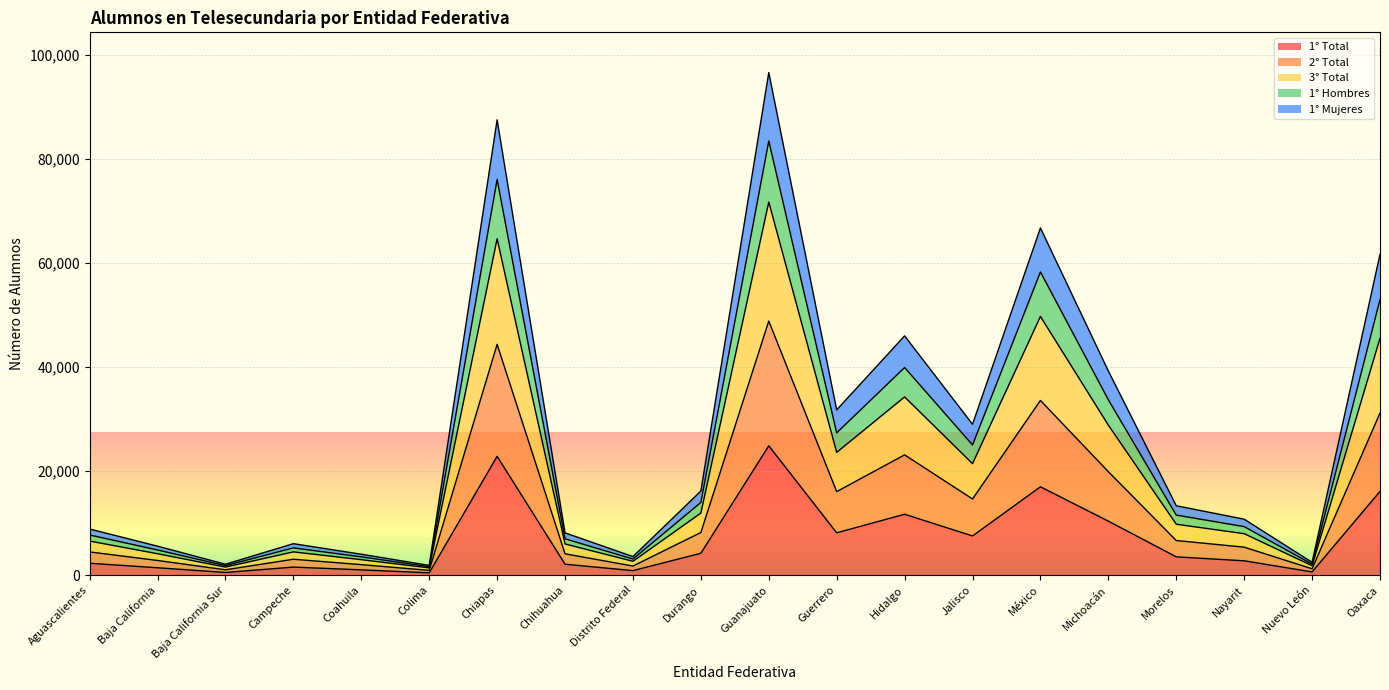

What is the difference between the highest and lowest values at Morelos?

9821